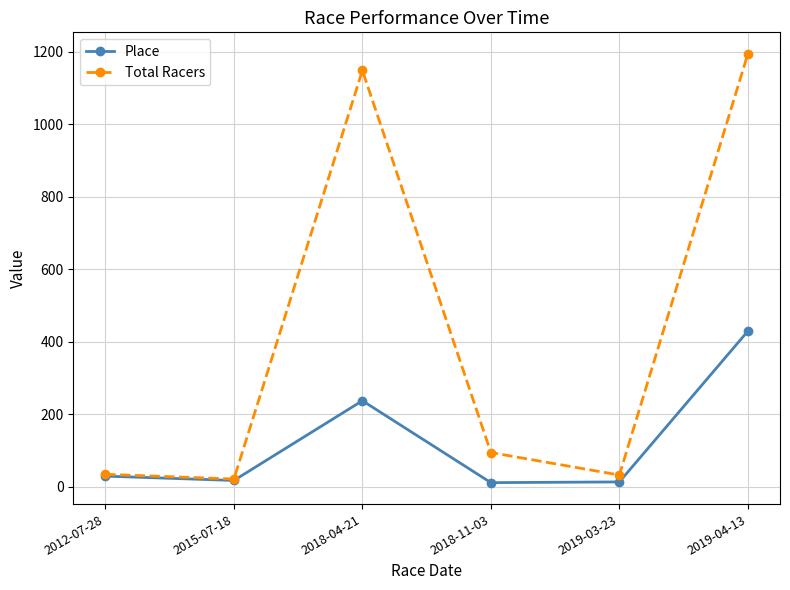

How many data points does each series have?

6